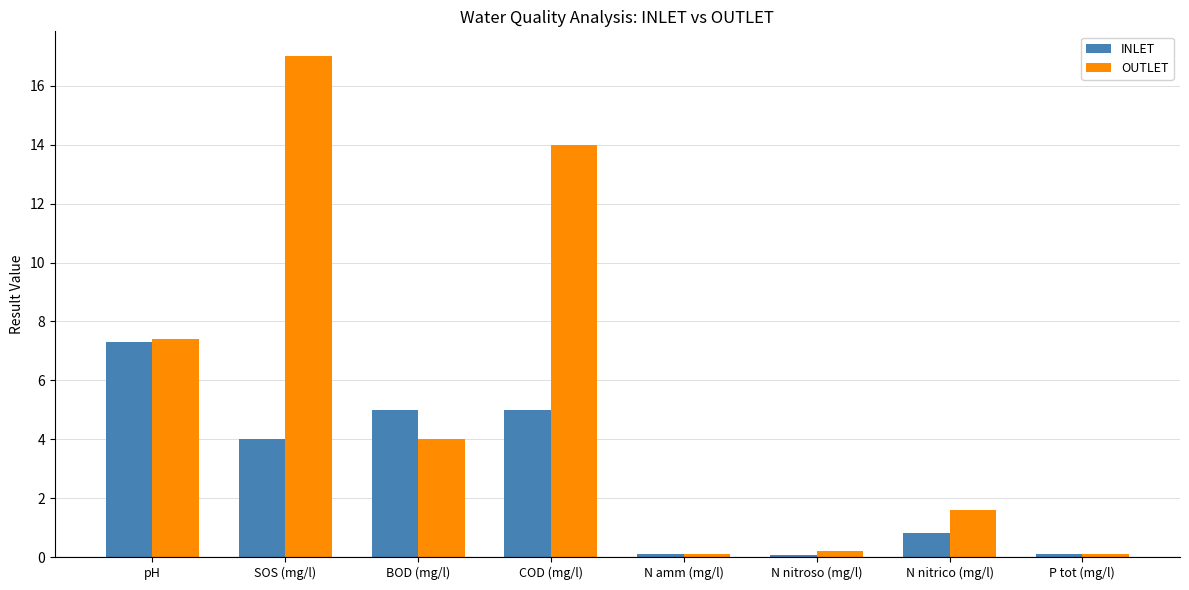

Is the value of INLET at pH greater than the value of OUTLET at SOS (mg/l)?

No